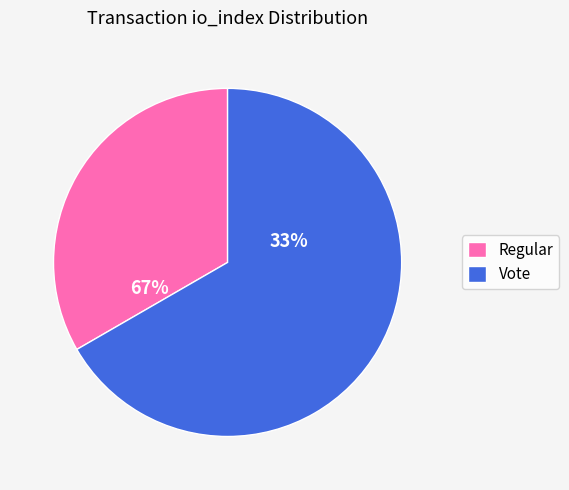

Which category has the smallest portion of the pie?

Regular